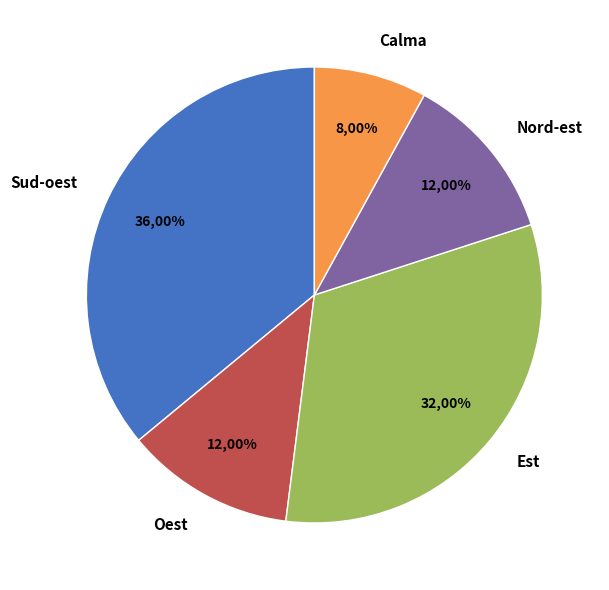

True or false: Oest accounts for 12% of the total.

True